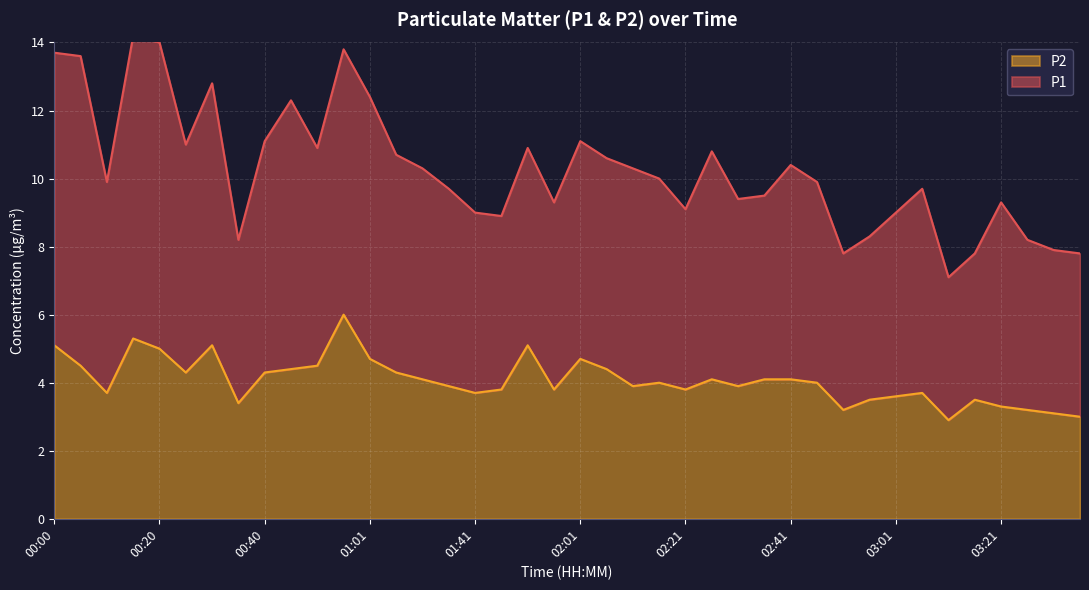

What is the value of the 7th point from the left?

5.1